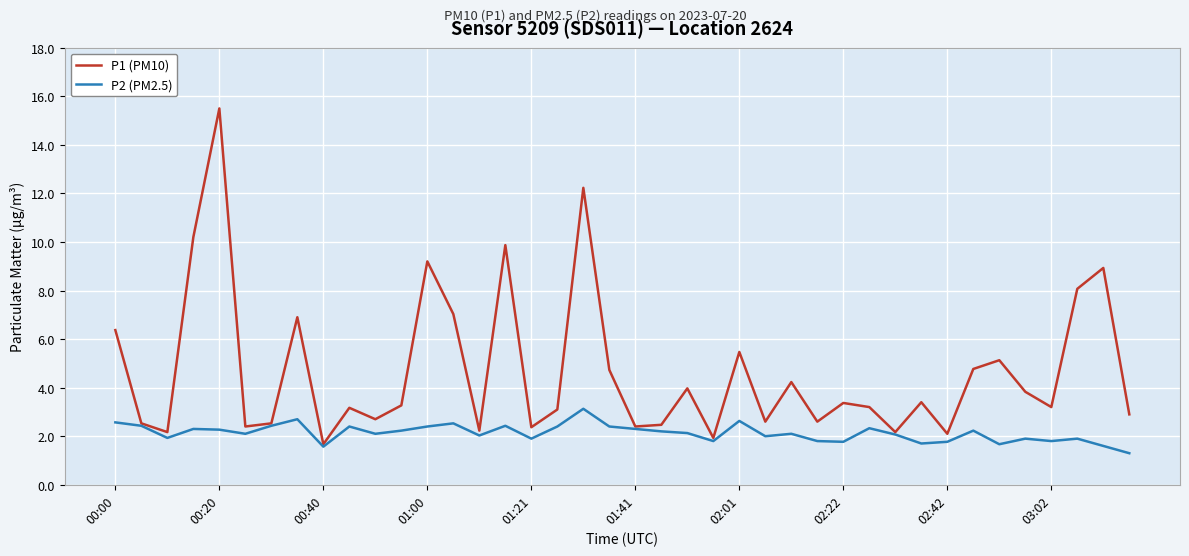

How many series are shown in this chart?

2